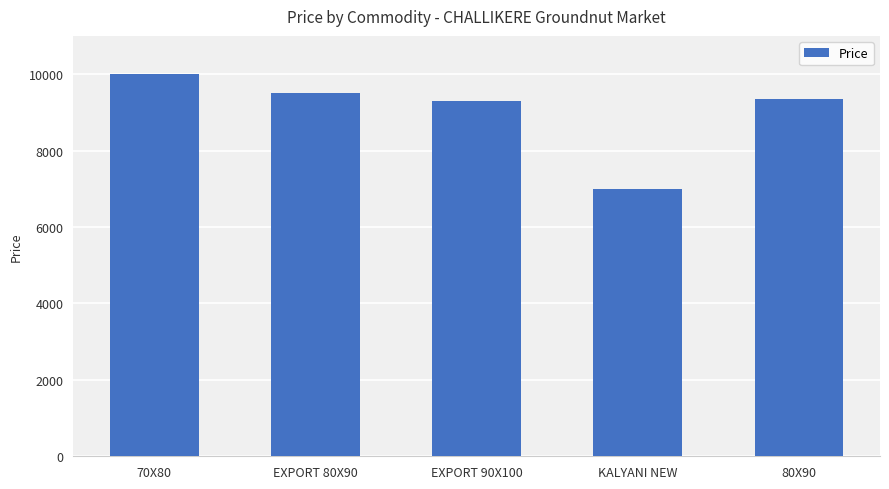

How many data points are less than 9350?

2